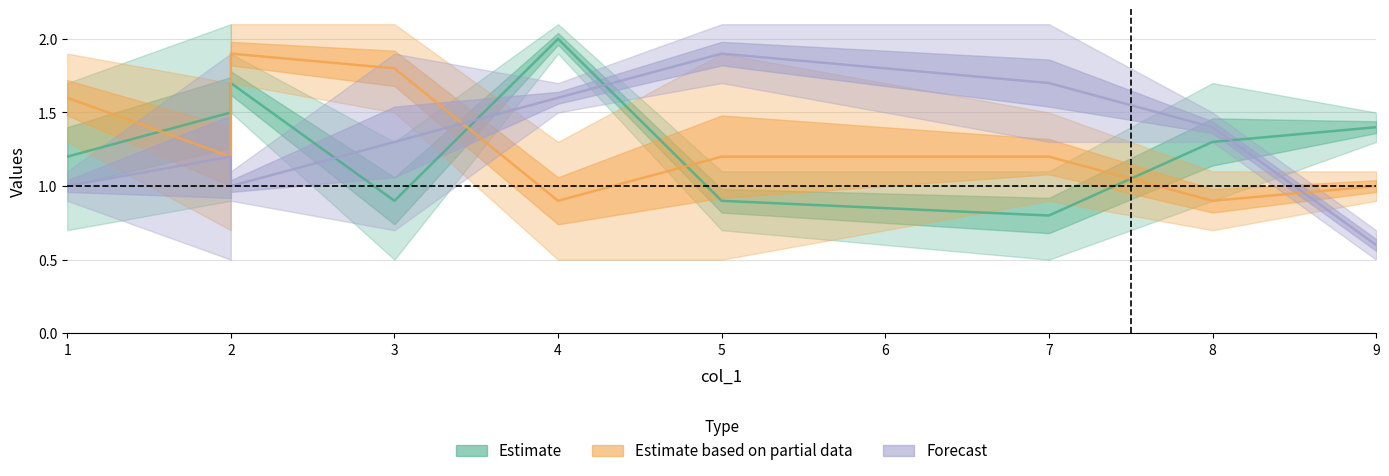

The Estimate series shows 0.4 at 1. True or false?

False